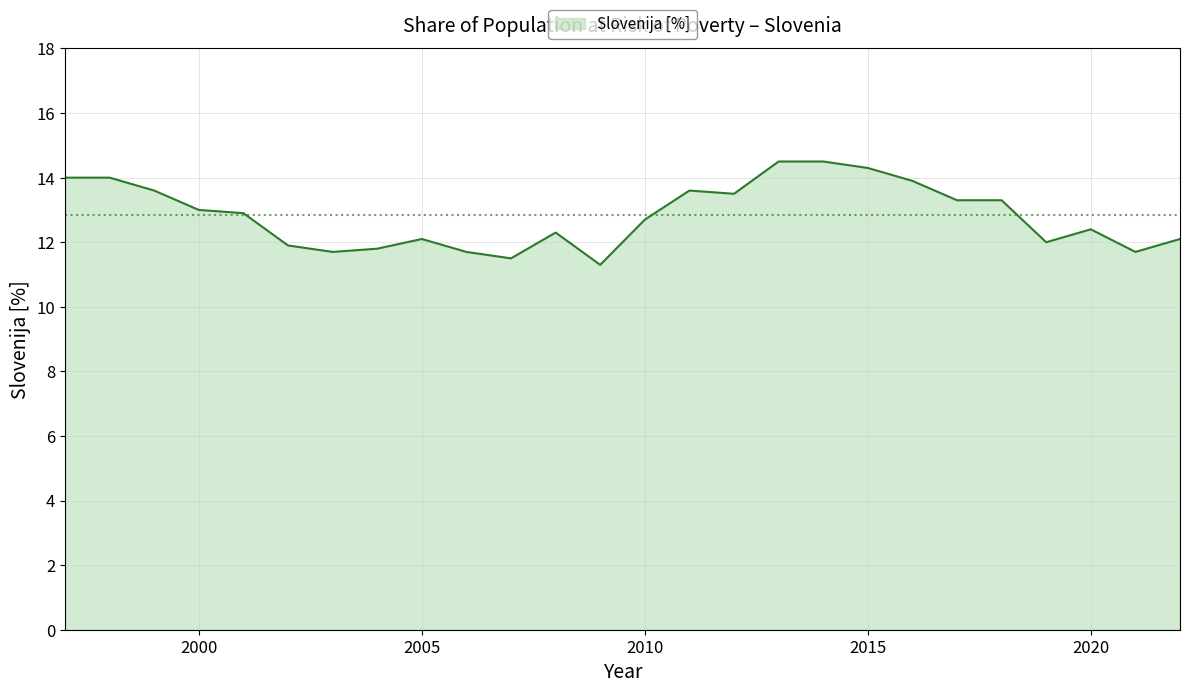

Reading left to right, list all the values displayed in this chart.

14.0	14.0	13.6	13.0	12.9	11.9	11.7	11.8	12.1	11.7	11.5	12.3	11.3	12.7	13.6	13.5	14.5	14.5	14.3	13.9	13.3	13.3	12.0	12.4	11.7	12.1